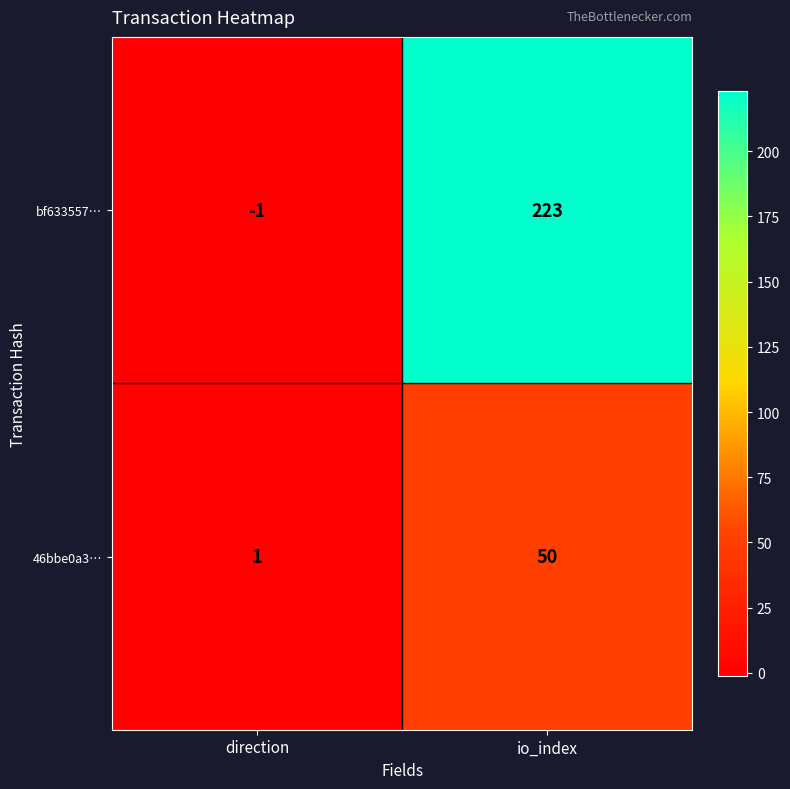

How many values in bf633557… are below zero?

1